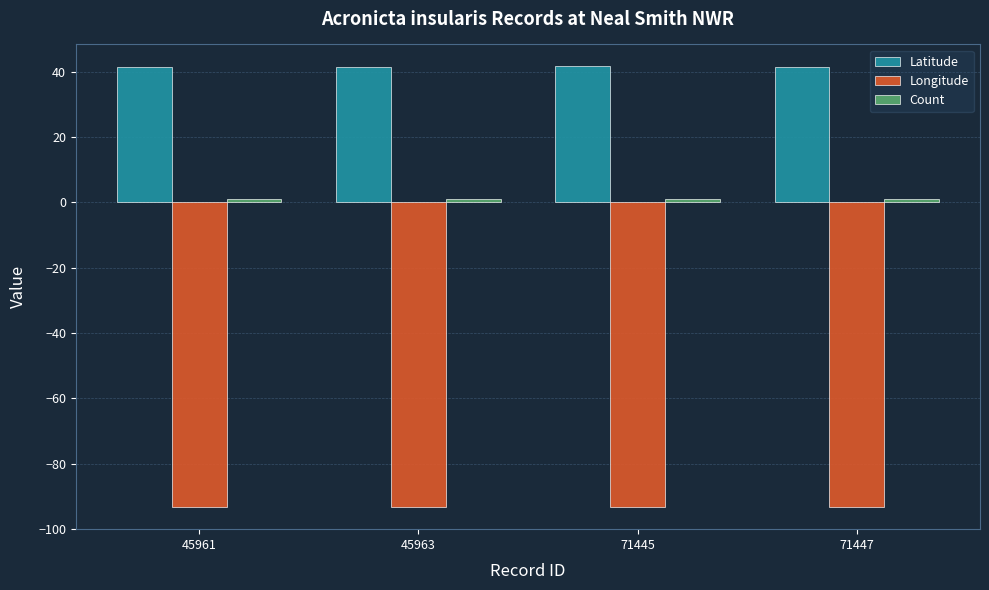

How many bars are there in each group?

3